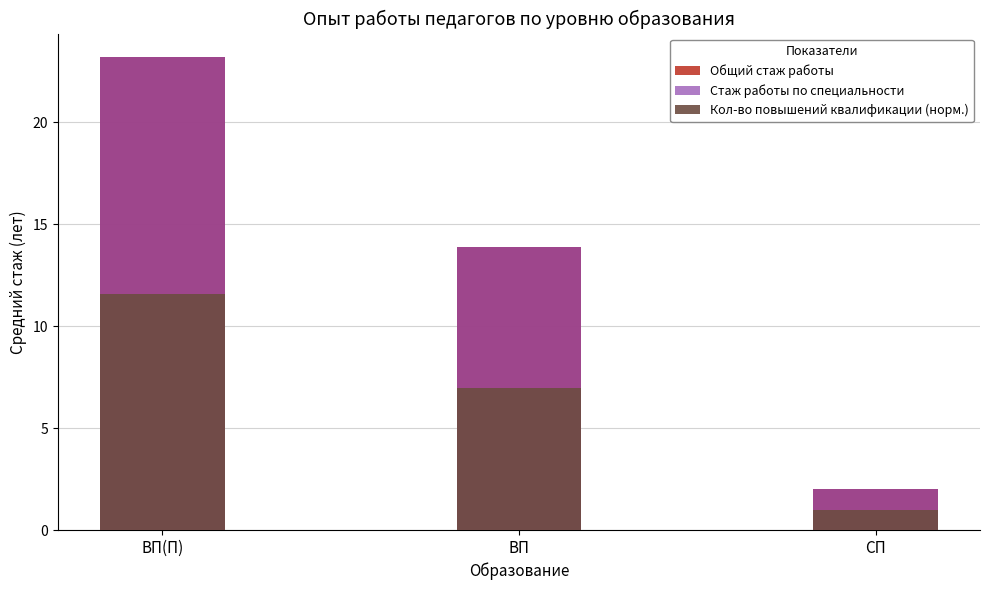

Which has a higher value, СП or ВП?

ВП